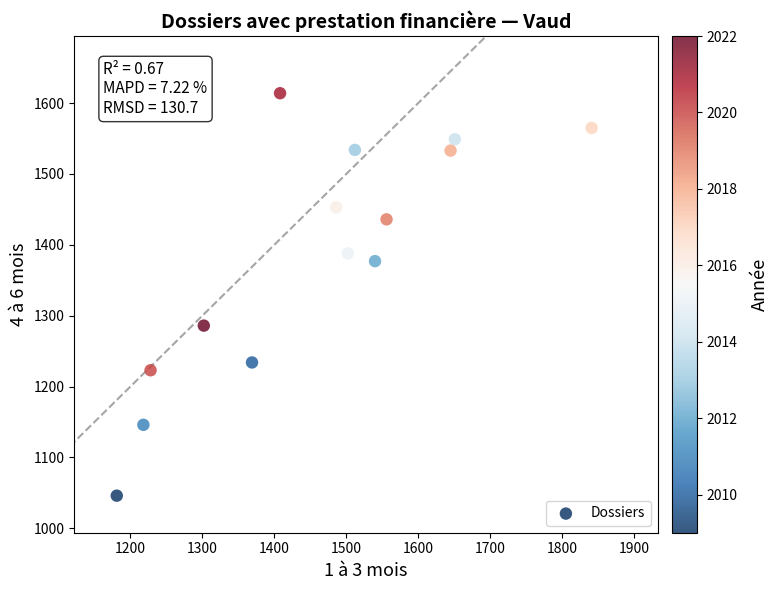

What is the range of X values (max minus min)?

660